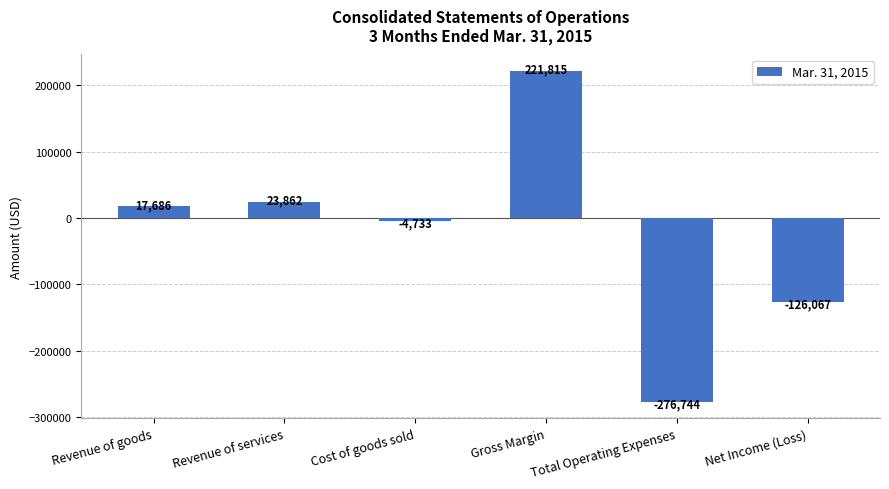

Is it true that the value at Total Operating Expenses is -464288?

False